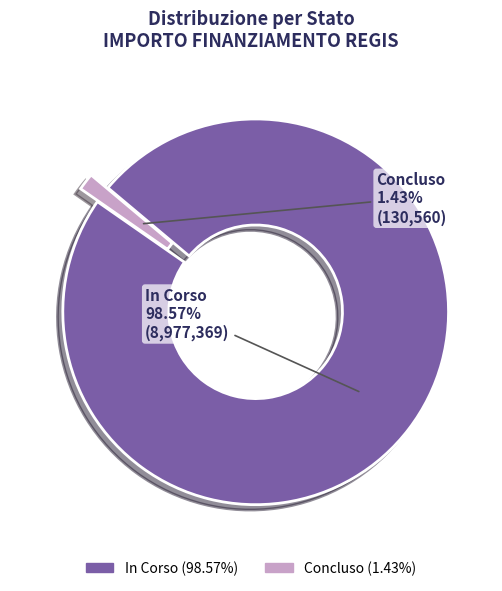

Which slice represents more than half of the pie?

In Corso